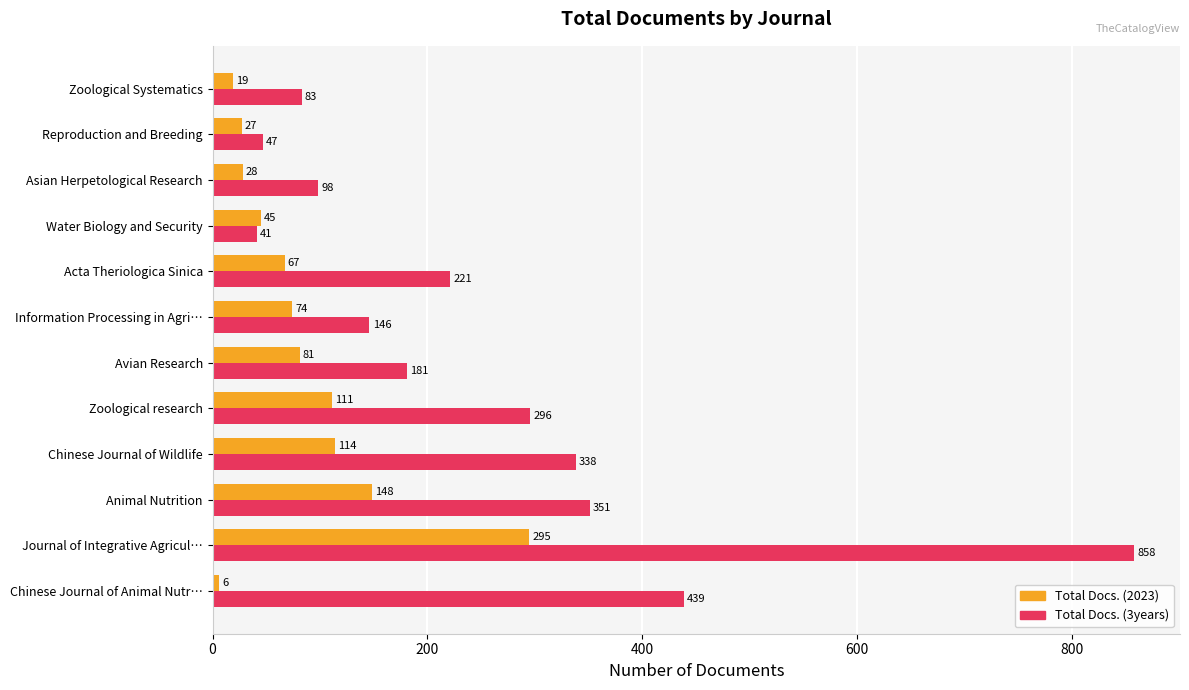

At which category is the sum across all series the highest?

Journal of Integrative Agricul…